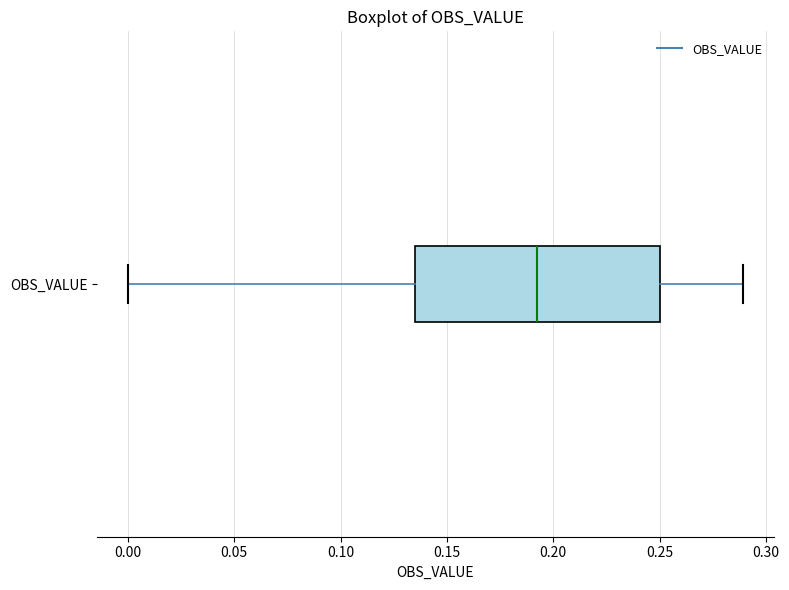

Read this box plot against the x-axis: the position of the median line, the range covered by the box, and the ends of both whiskers. The values are not printed on the chart, so give them approximately, as read against the axis.

median 0.190, box 0.135 to 0.250, whiskers 0.000 to 0.290